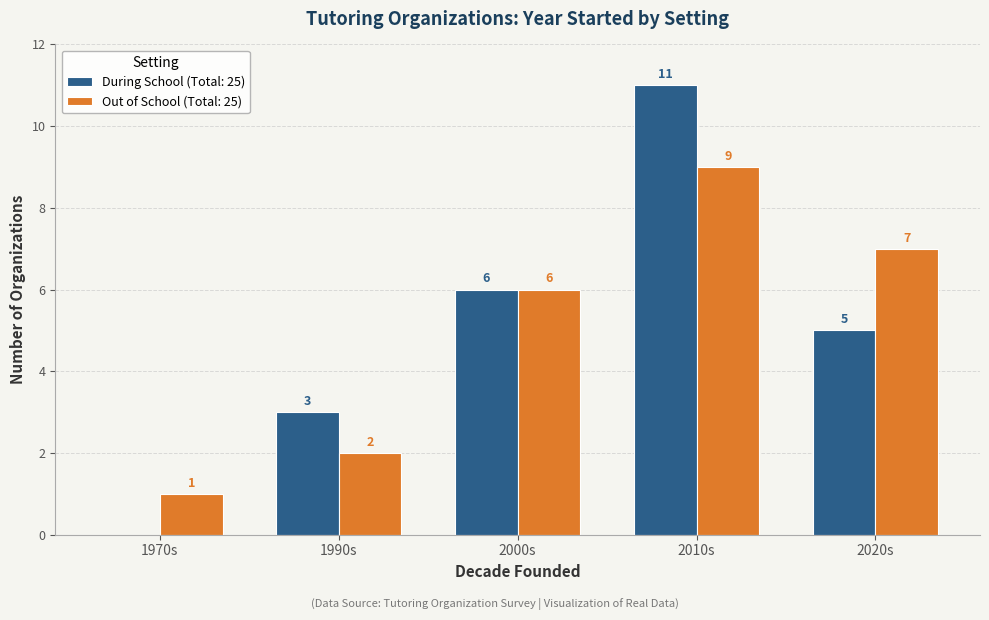

At which category is the sum across all series the highest?

2010s